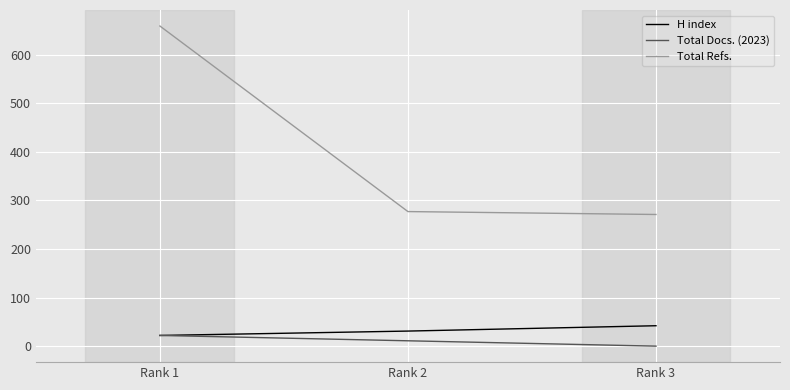

The value of H index at Rank 1 is 22. True or false?

True